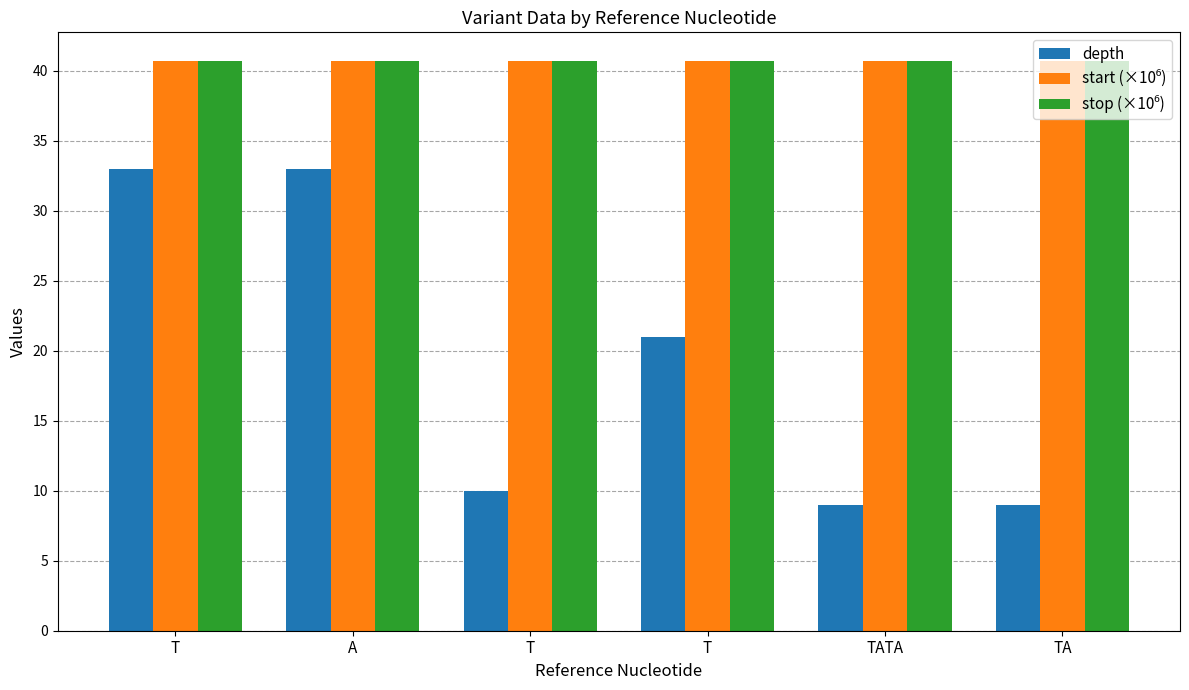

Which series changed the most between T and TA?

depth